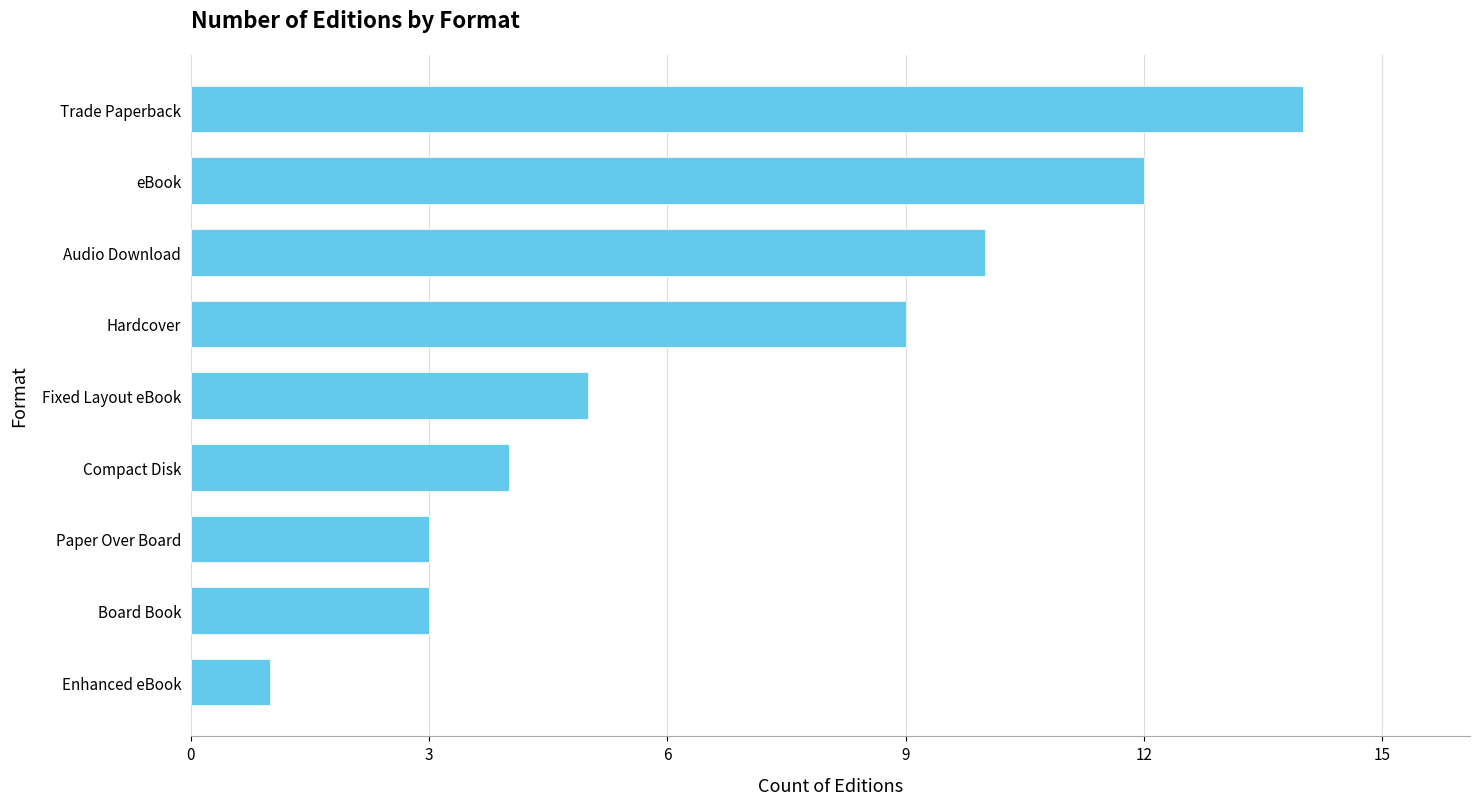

Approximately how many times larger is the value at Fixed Layout eBook compared to Hardcover?

0.6